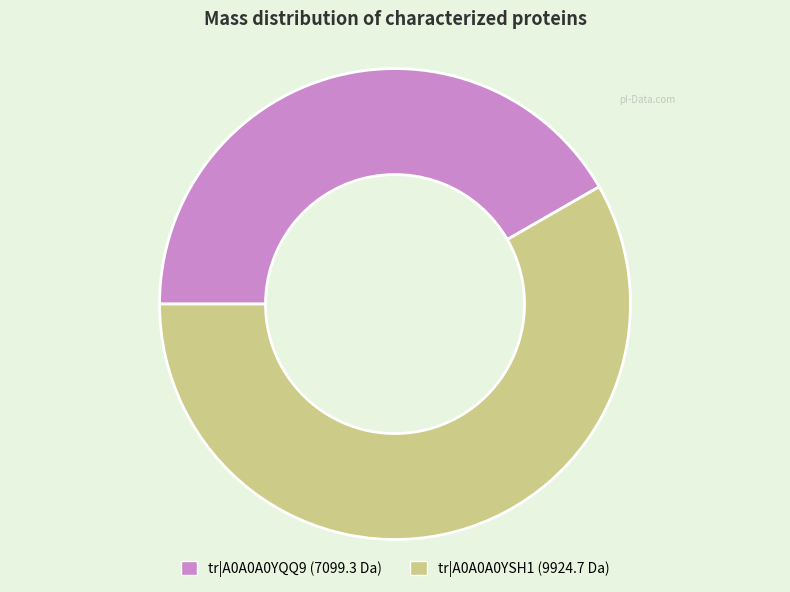

Does any single category account for the majority?

Yes